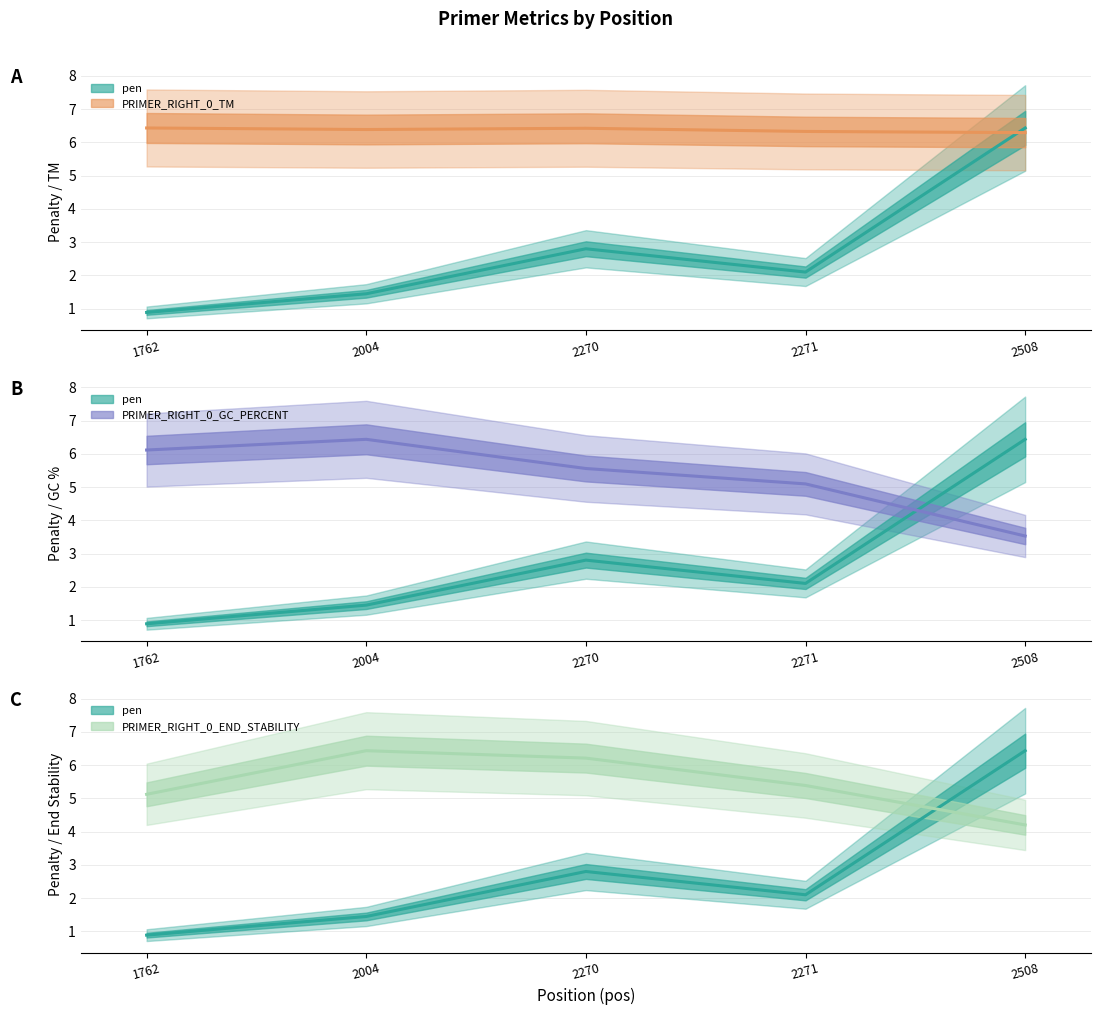

What is the average value of the PRIMER_RIGHT_0_TM line series?

6.4